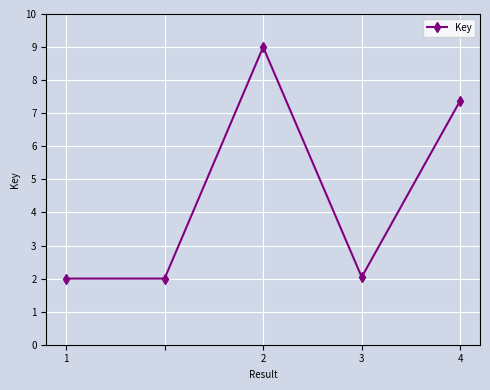

Count the number of categories in the chart.

5